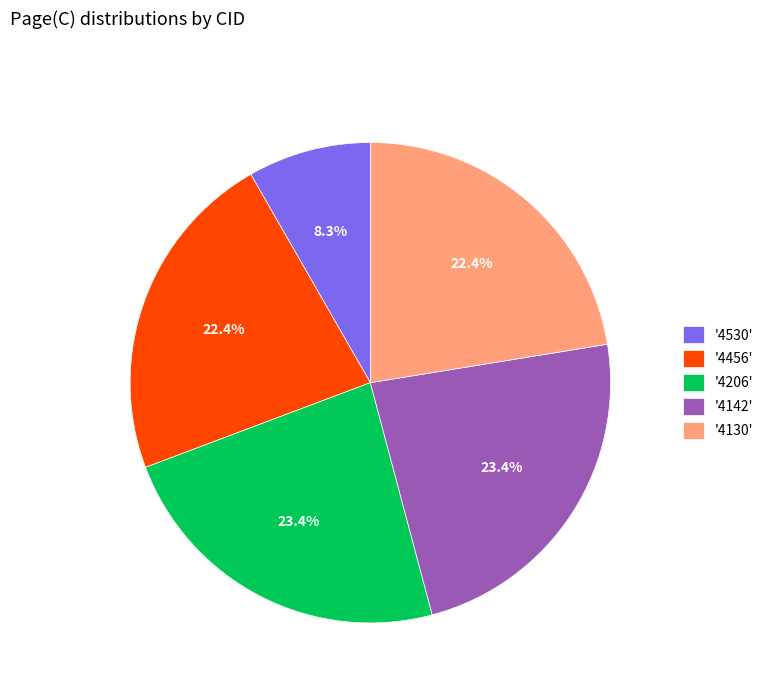

Count the number of slices in the pie.

5